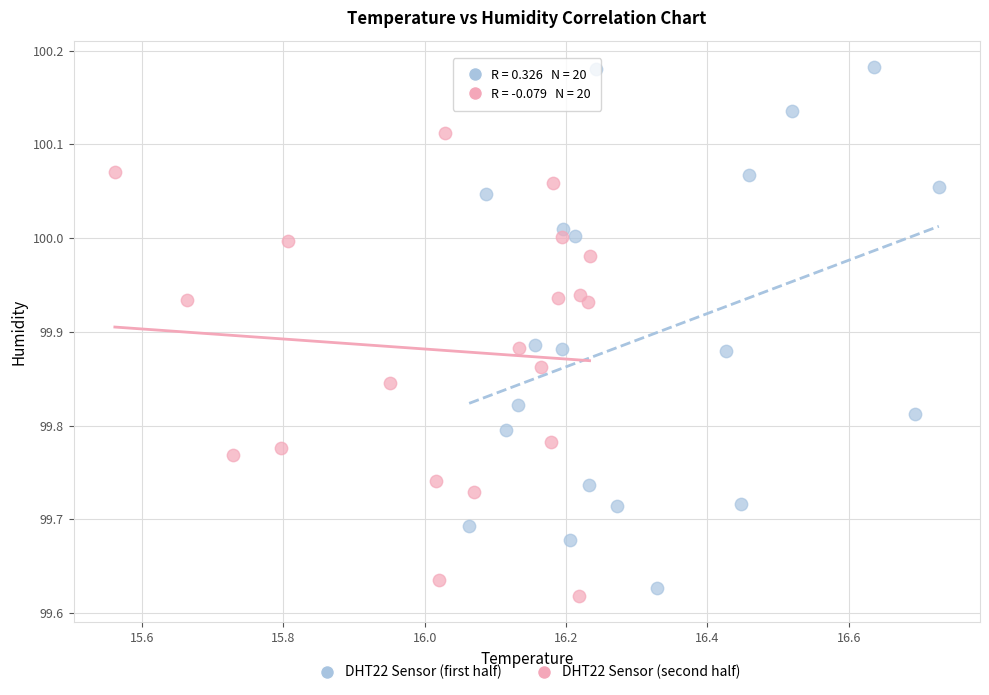

Which series contains the highest Y value?

DHT22 Sensor (first half)